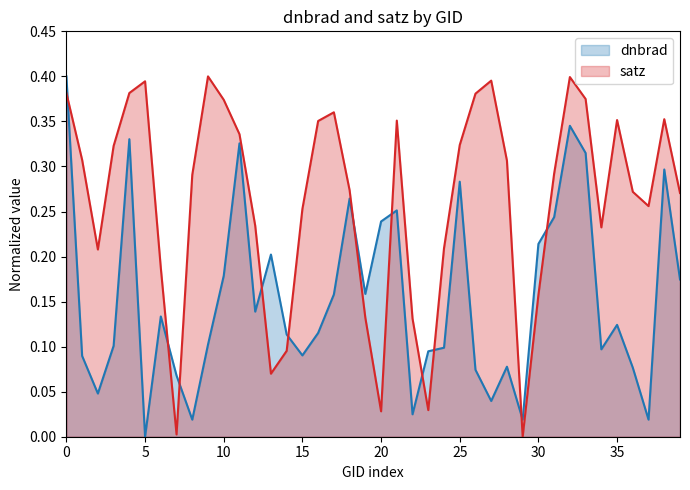

How many intersections are there between satz and dnbrad?

11